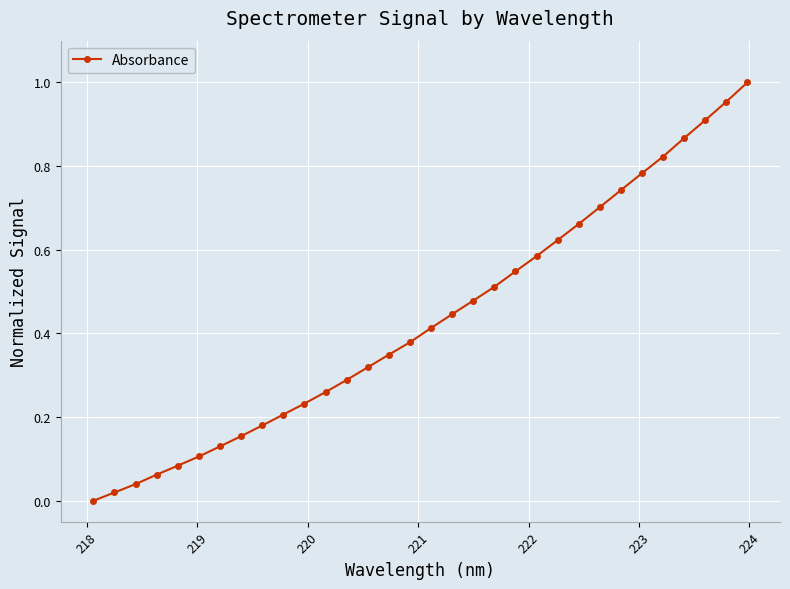

What is the sum of all values?

13.9